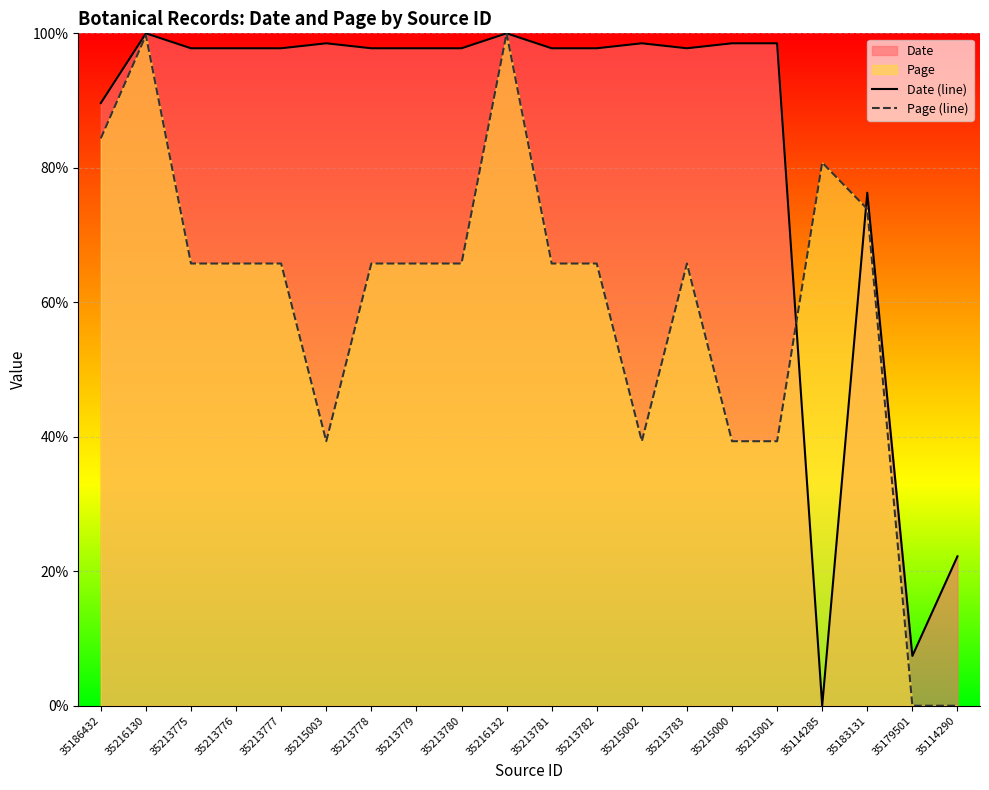

What is the value of the Date (line) point at the 7th from the left?

97.8